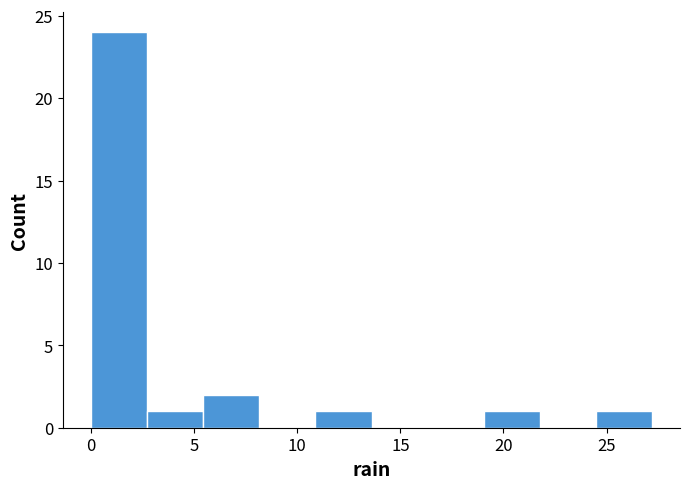

Reading left to right, transcribe this chart: for each bar, give the range it covers on the x-axis and its height. Neither the bar edges nor the heights are printed on the chart, so give them approximately, as read against the axes.

0.0 to 2.5: 24
2.5 to 5.5: 1
5.5 to 8.0: 2
8.0 to 11.0: 0
11.0 to 13.5: 1
13.5 to 16.5: 0
16.5 to 19.0: 0
19.0 to 22.0: 1
22.0 to 24.5: 0
24.5 to 27.0: 1